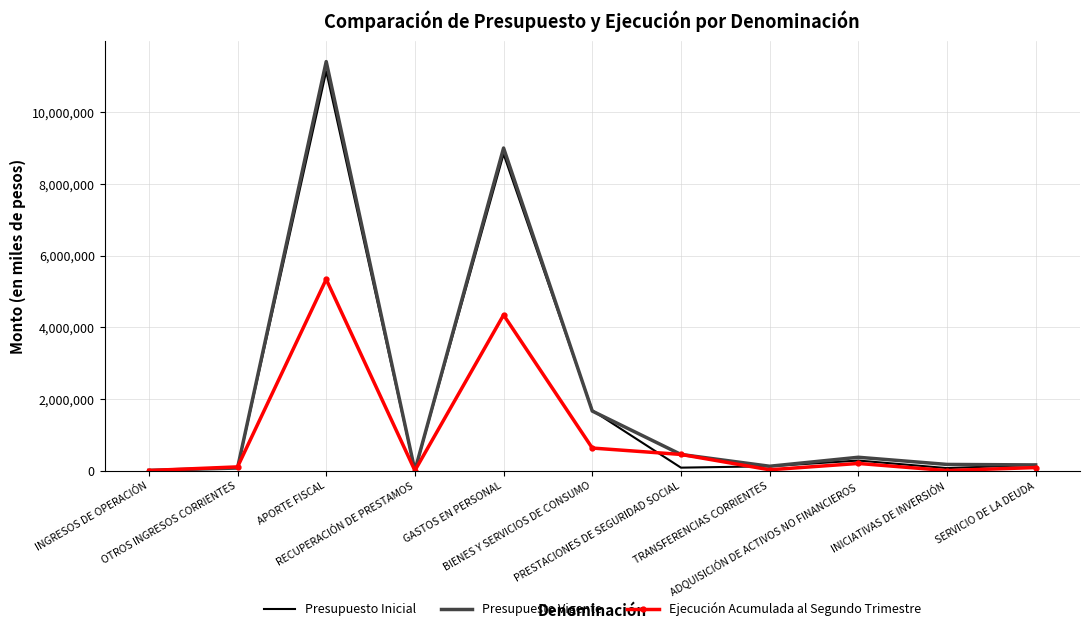

What is the difference between the second highest and minimum values in the Ejecución Acumulada al Segundo Trimestre series?

4341136